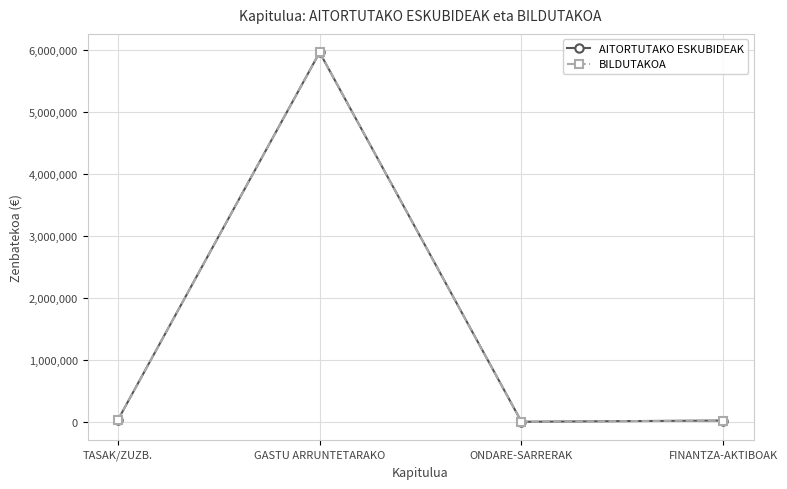

Where is the first local minimum for AITORTUTAKO ESKUBIDEAK?

ONDARE-SARRERAK